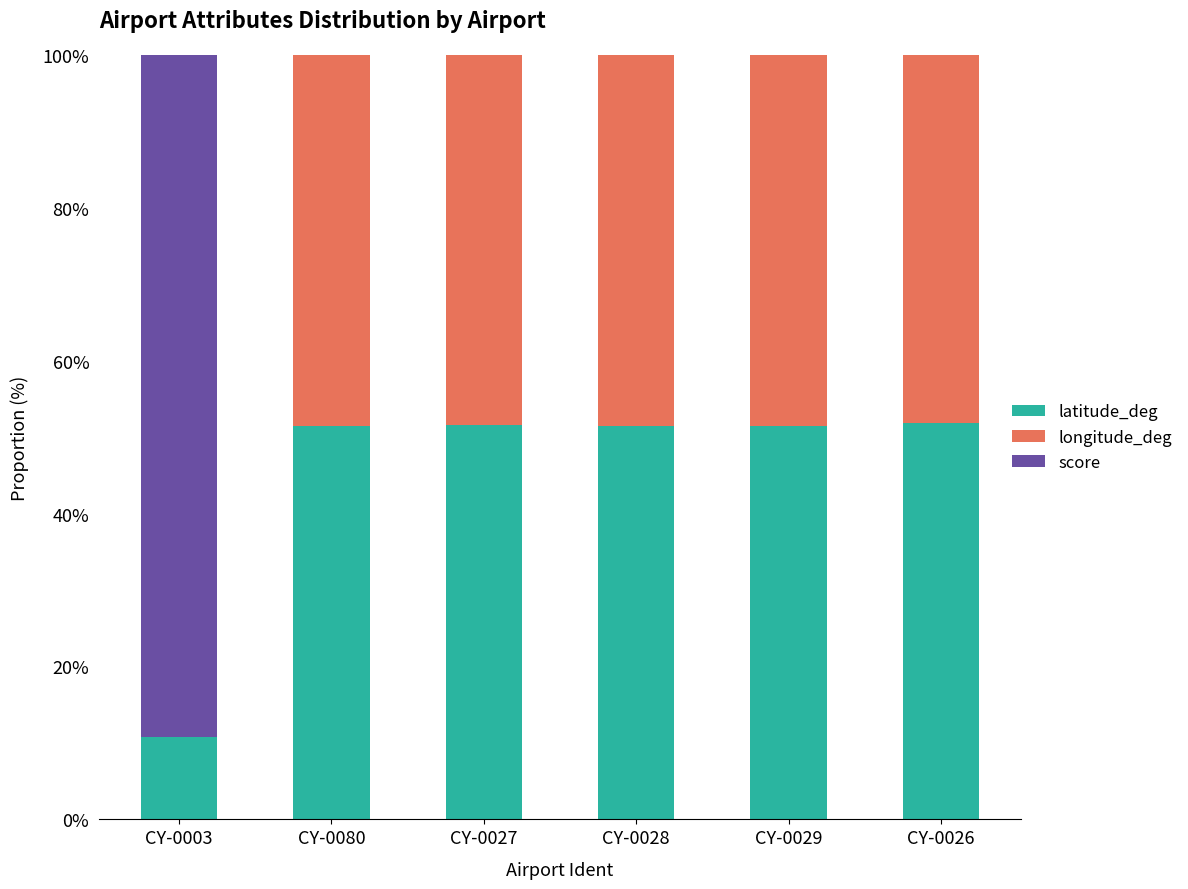

True or false: latitude_deg has a value of 80.1 at CY-0080.

False